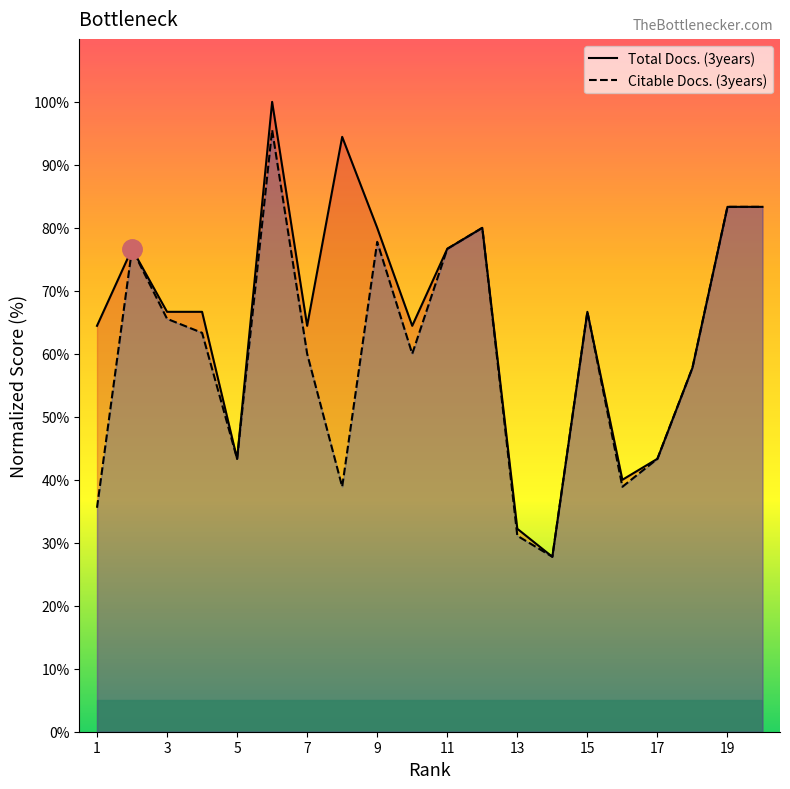

What is the total value across all series at 13?

63.3